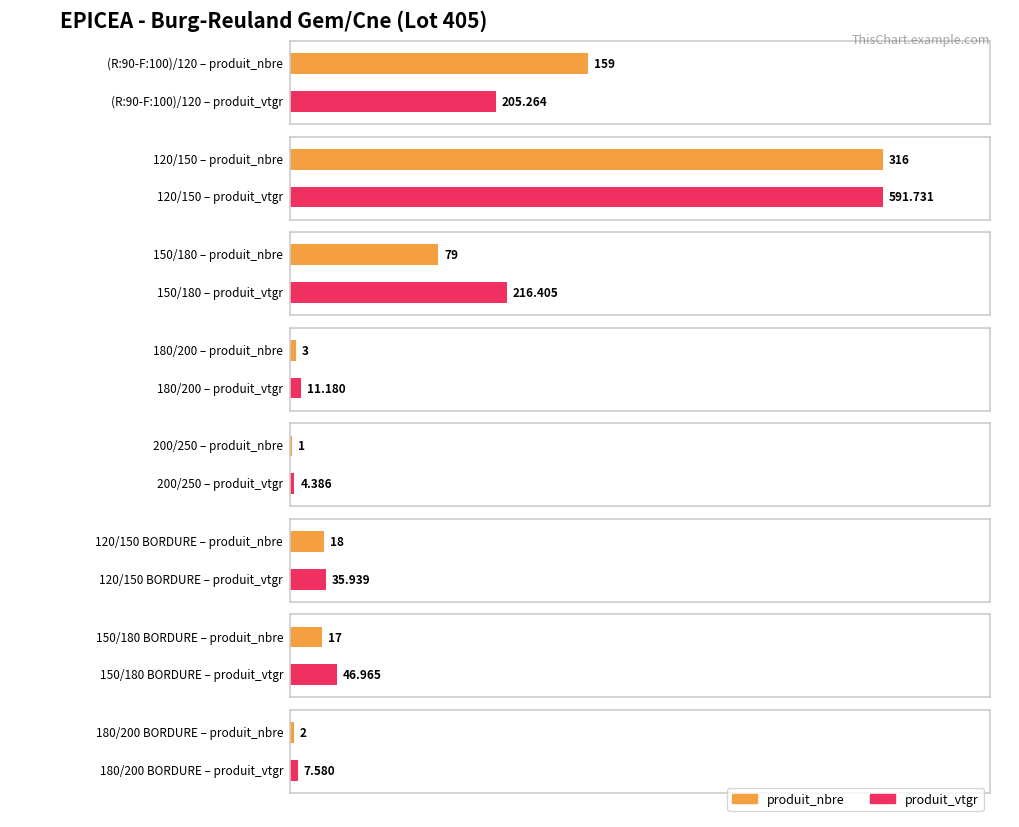

Where is produit_nbre nearest to the value 158?

(R:90-F:100)/120